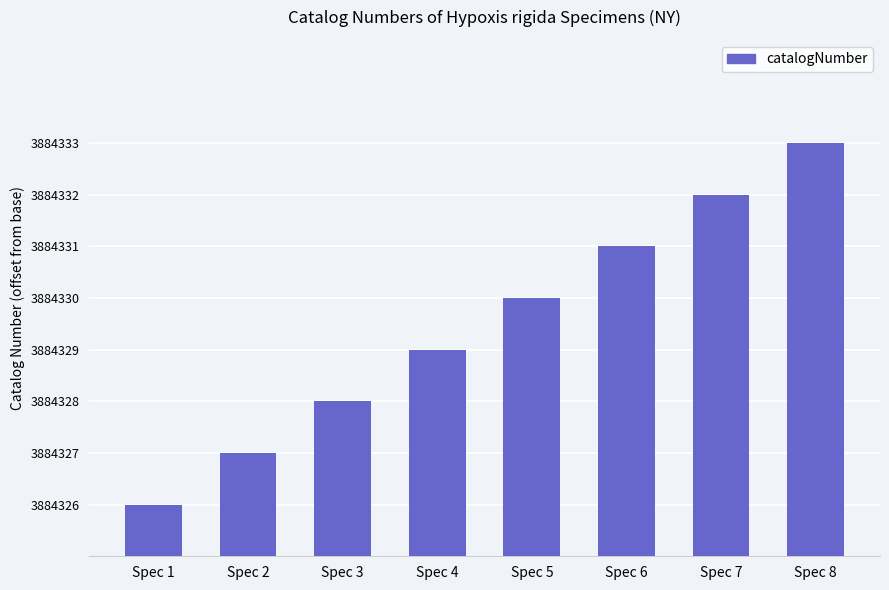

What is the change in value from Spec 2 to Spec 7?

+5